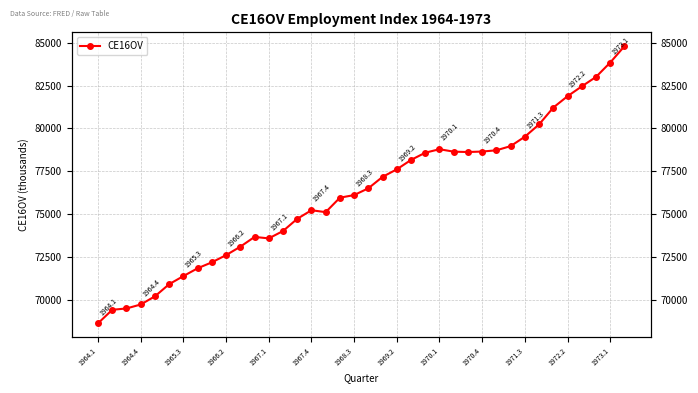

What position from the right is 19?

19